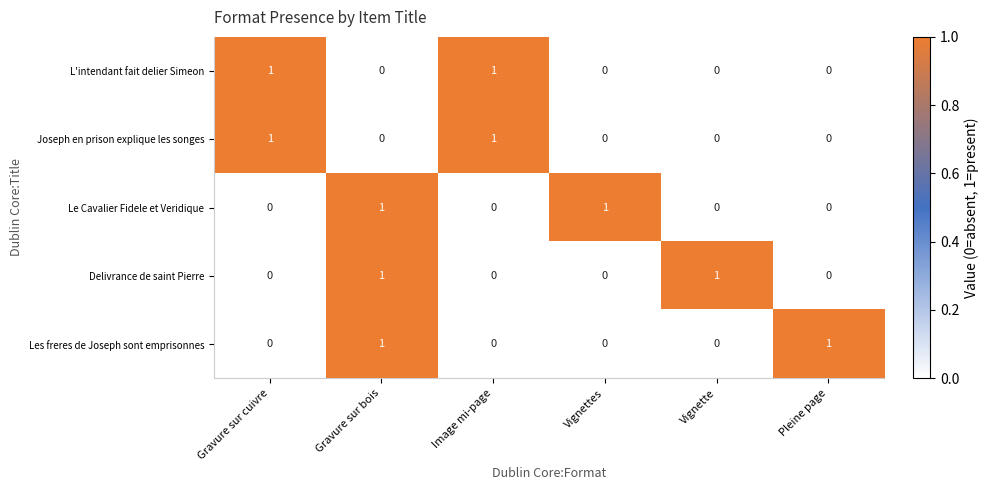

Count the Delivrance de saint Pierre values in the range 0 to 1.

6